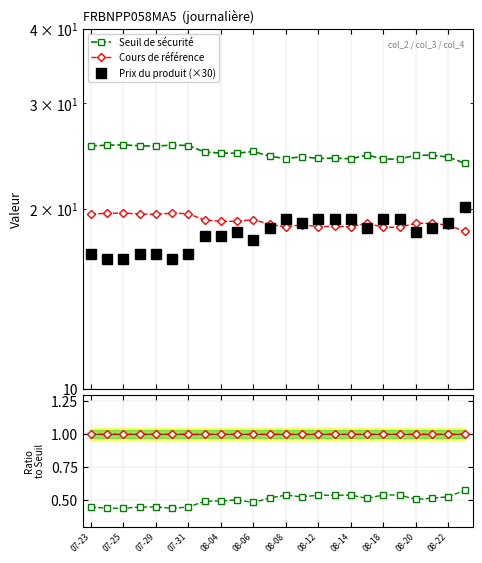

In Seuil de sécurité, how many points are lower than both neighbors (excluding endpoints)?

7